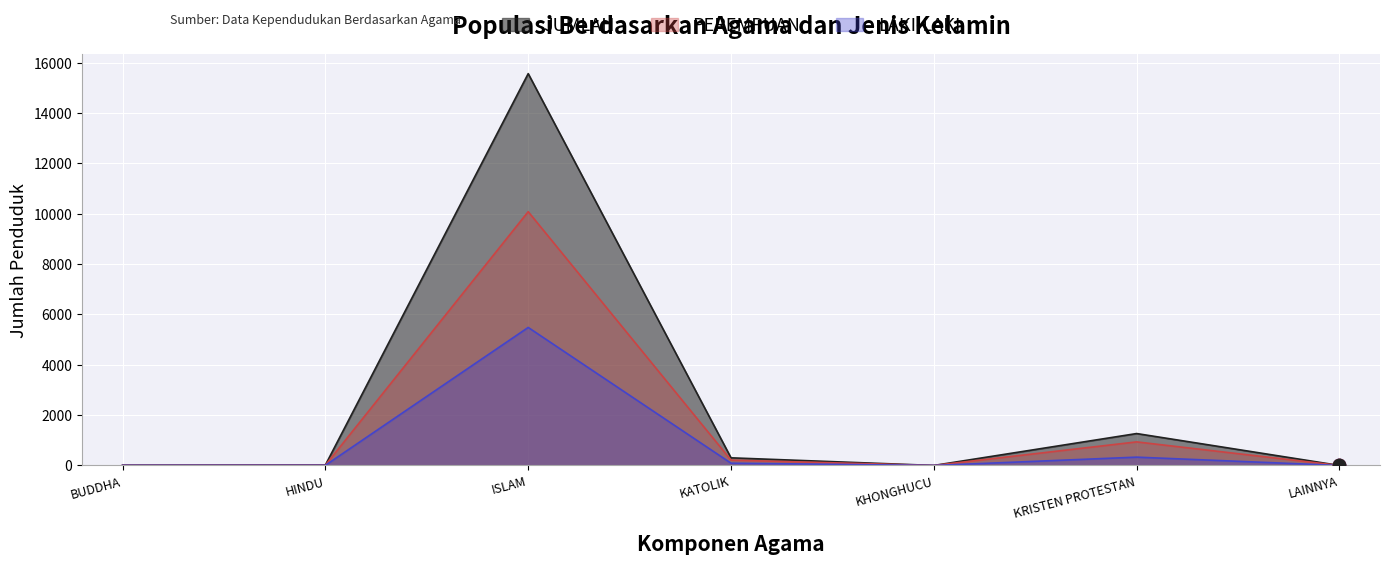

Which series contains the lowest Y value?

PEREMPUAN